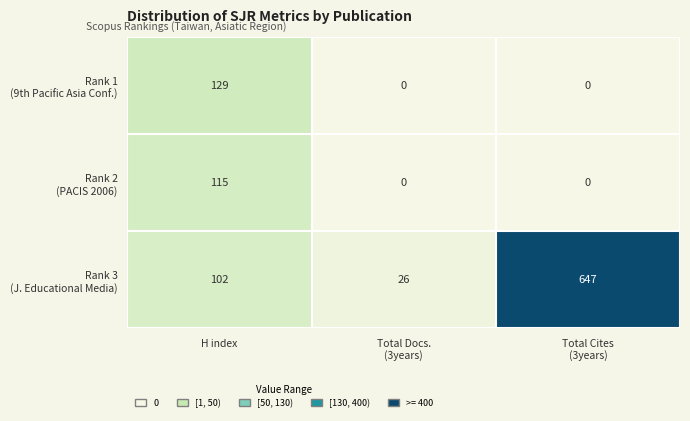

What is the maximum value shown in the chart?

647